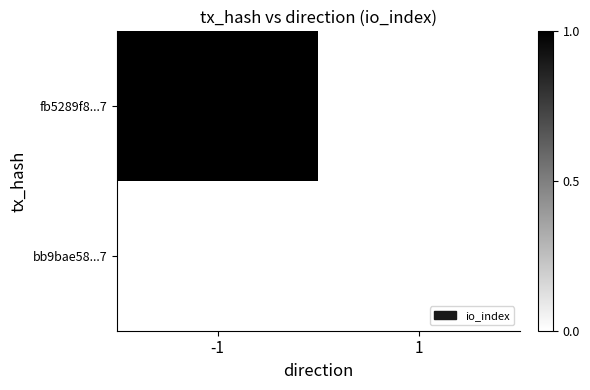

Count the number of data series in this chart.

2